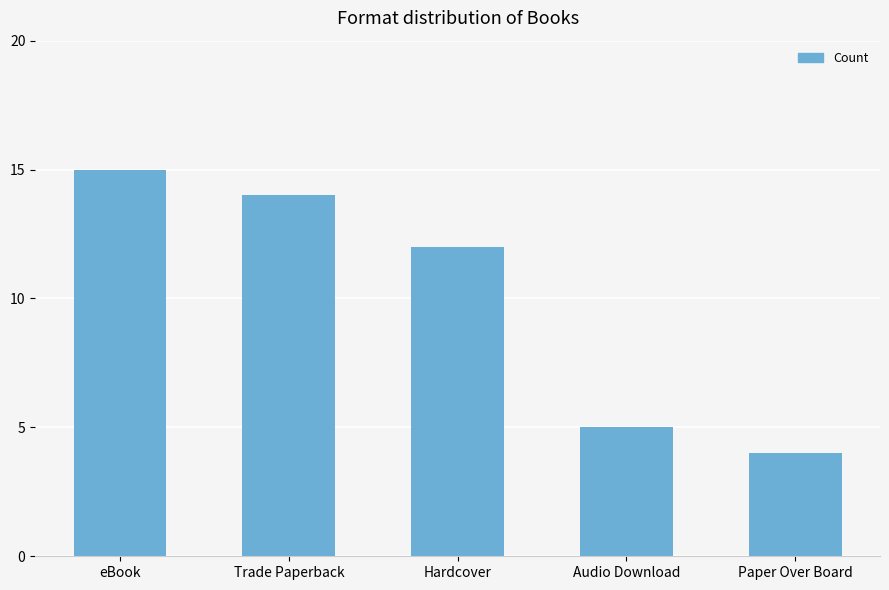

Rank the categories by value from lowest to highest.

Paper Over Board, Audio Download, Hardcover, Trade Paperback, eBook